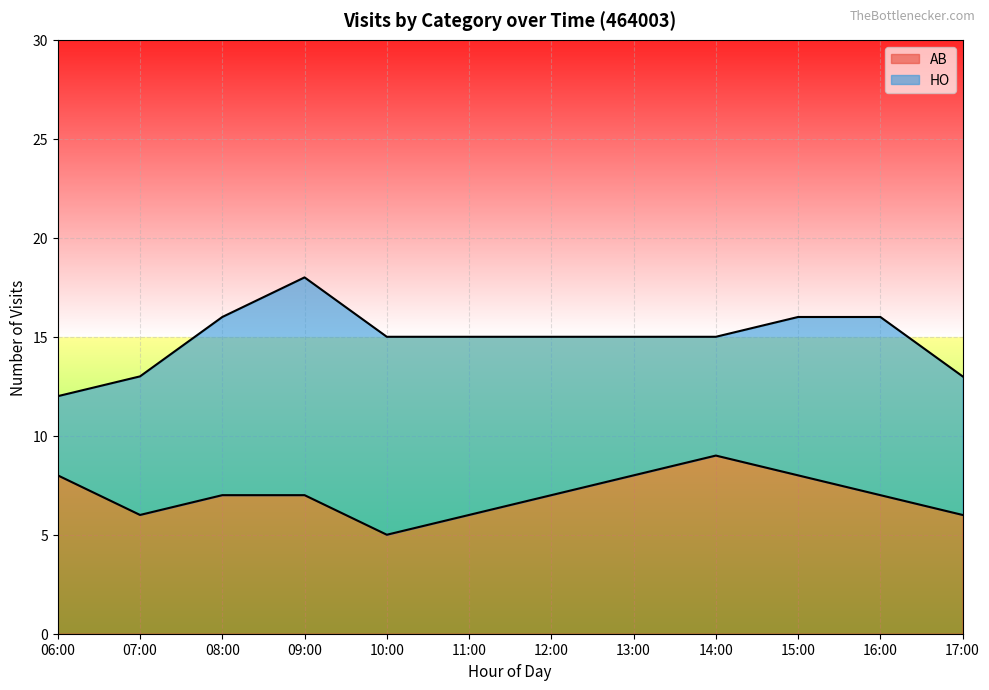

Reading left to right, extract all data points from this chart.

8	6	7	7	5	6	7	8	9	8	7	6